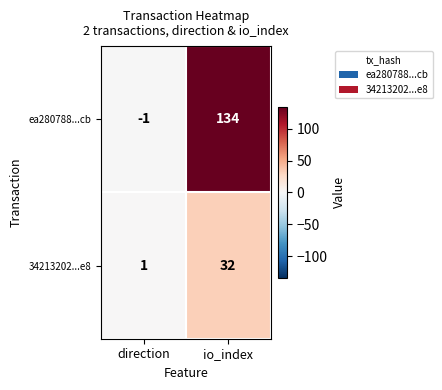

What is the total value across all series at io_index?

166